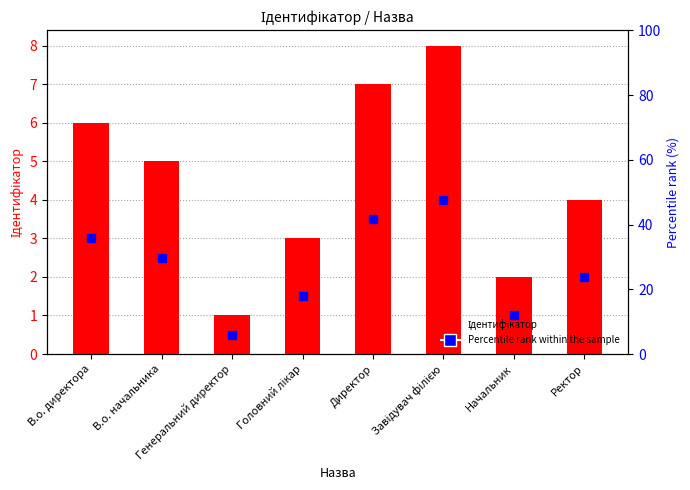

The chart shows a value of 1 at Начальник. True or false?

False